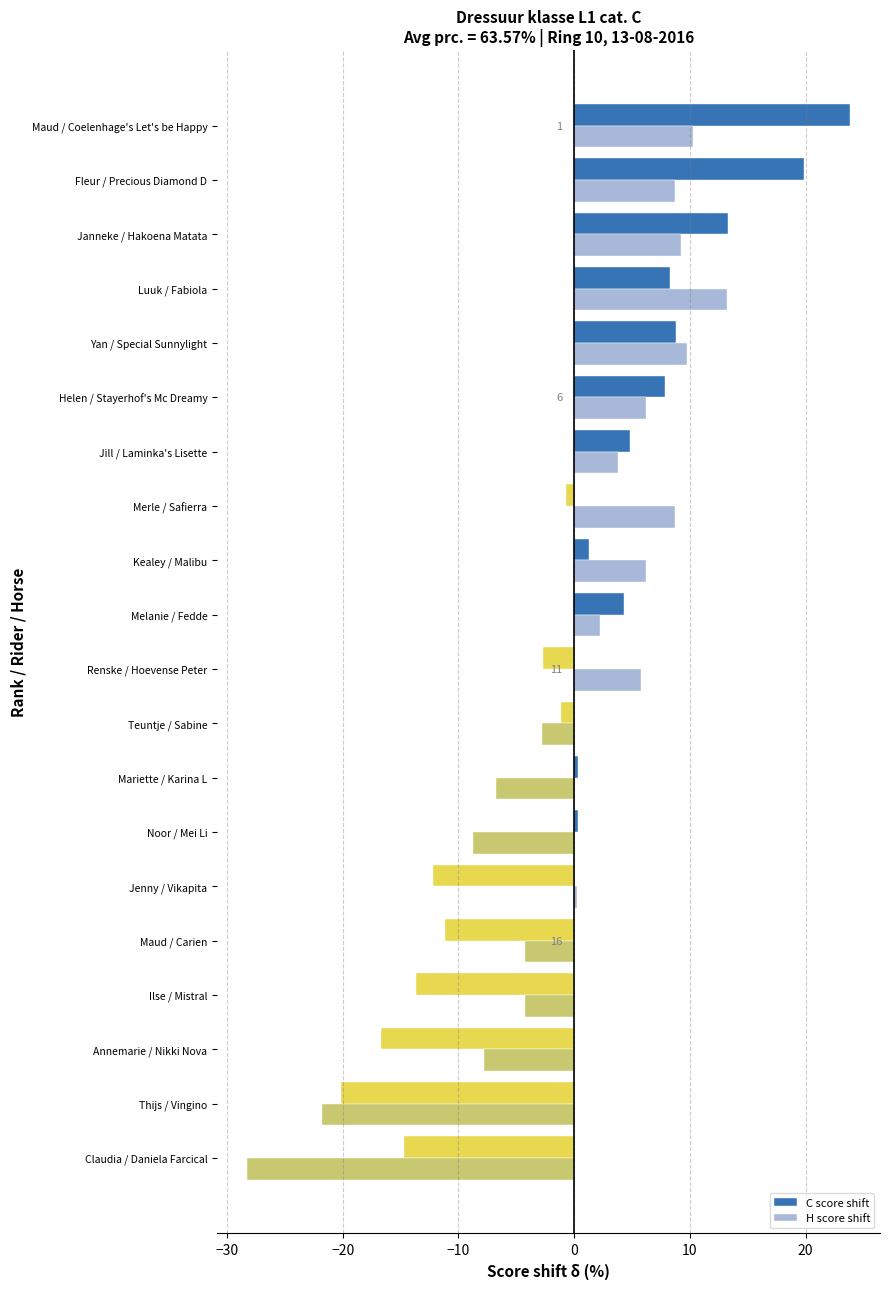

What are all the series names shown in the legend?

C score shift, H score shift